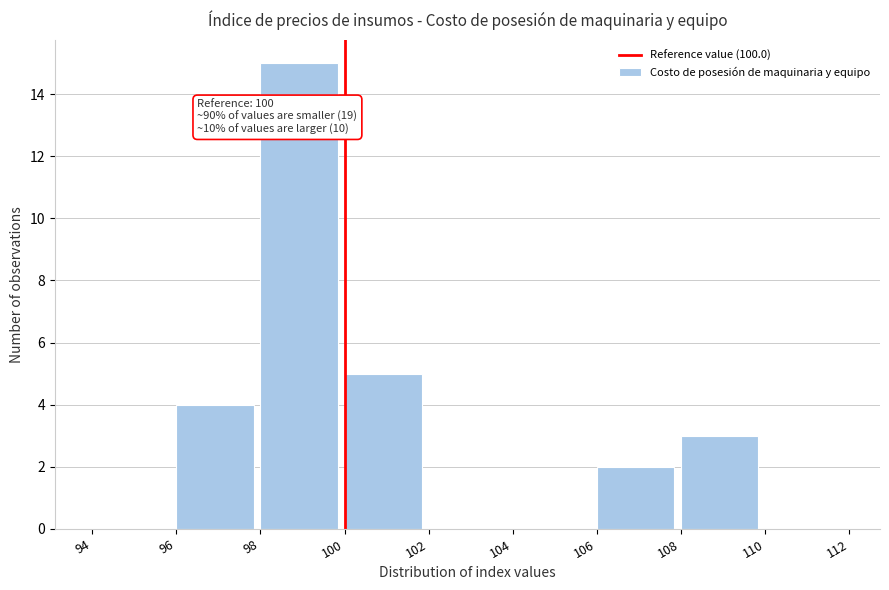

Which range on the x-axis has the tallest bar?

98 to 100